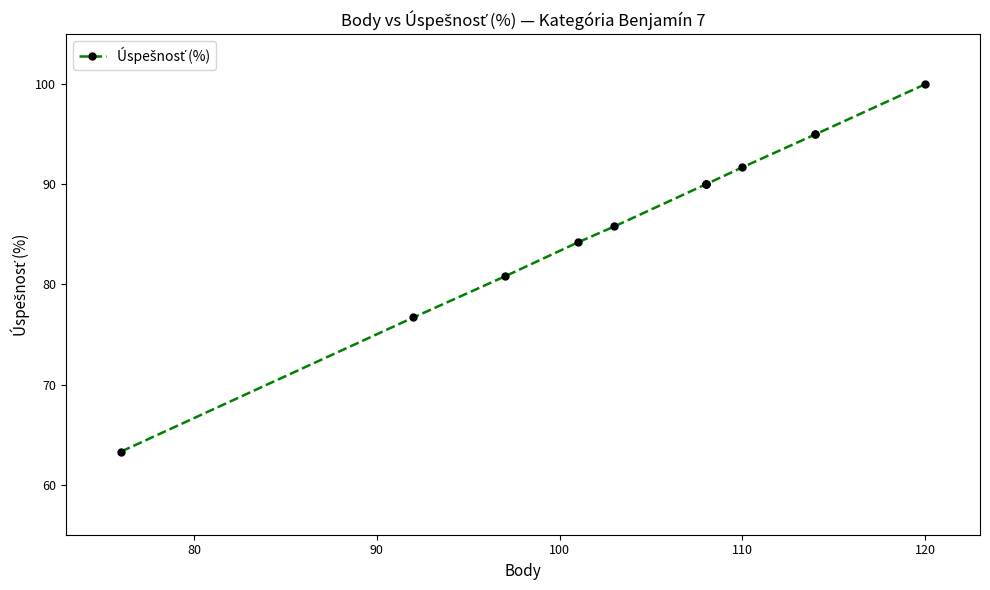

Does the chart have visible grid lines?

No